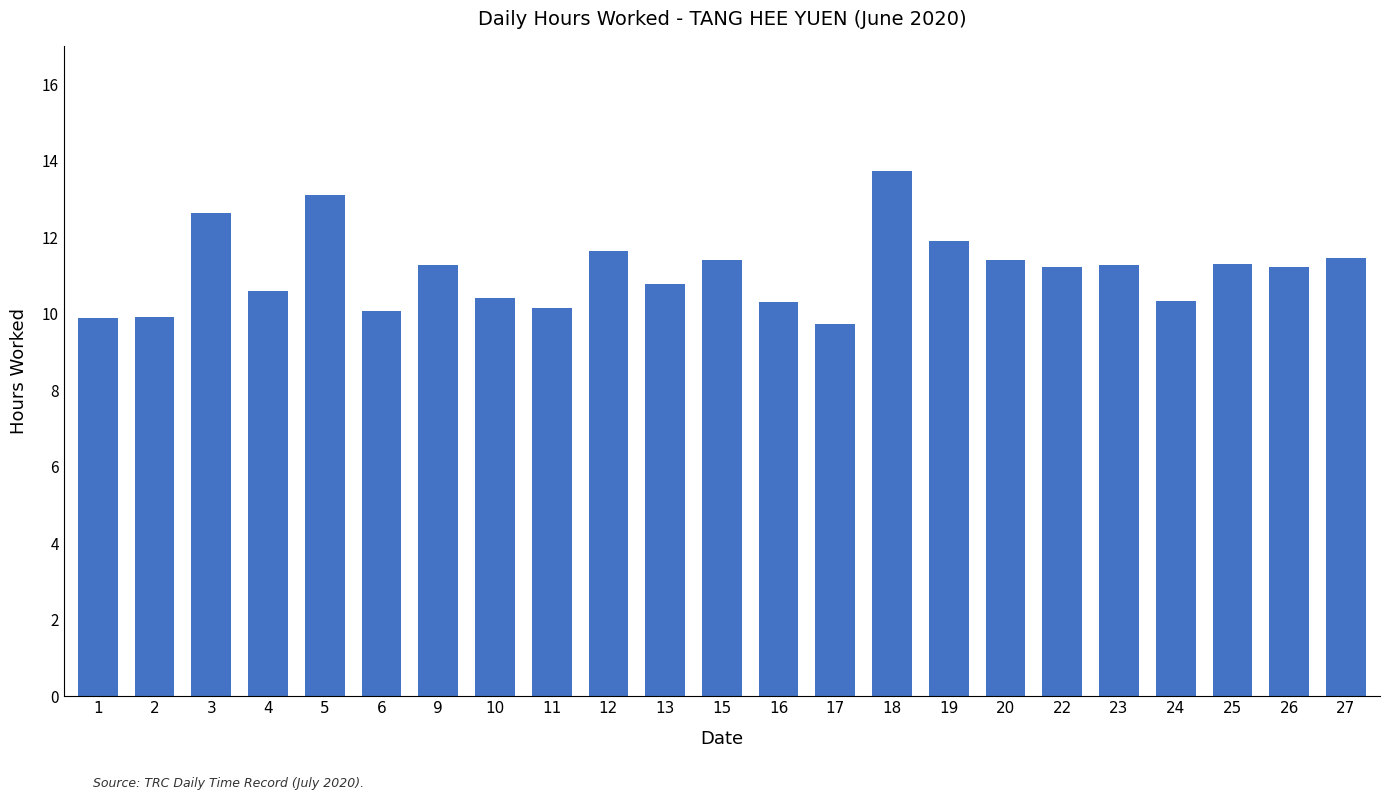

Is it true that the value at 3 is 12.6?

True